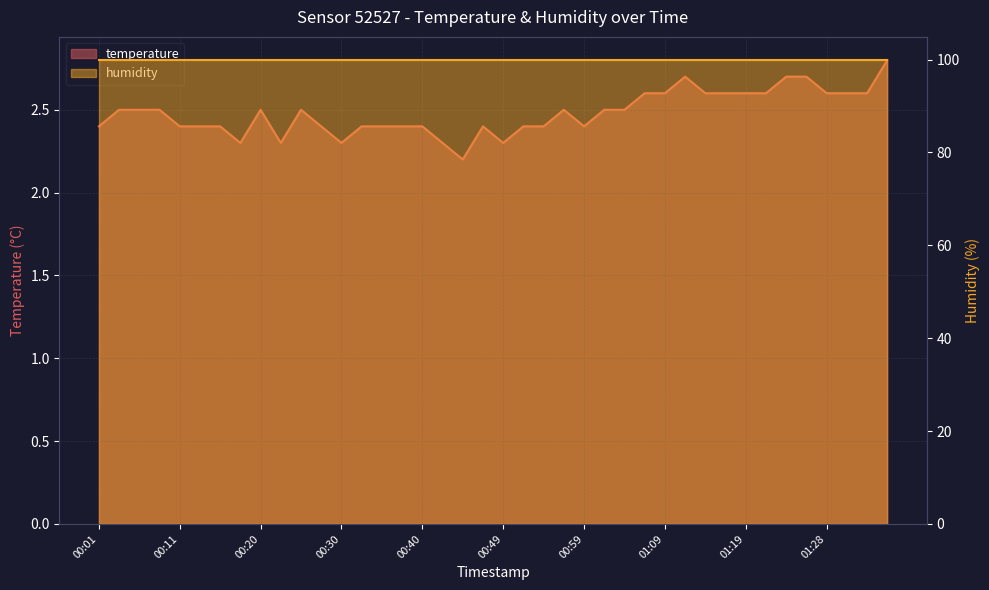

What is the difference between the second highest and second lowest values?

0.4